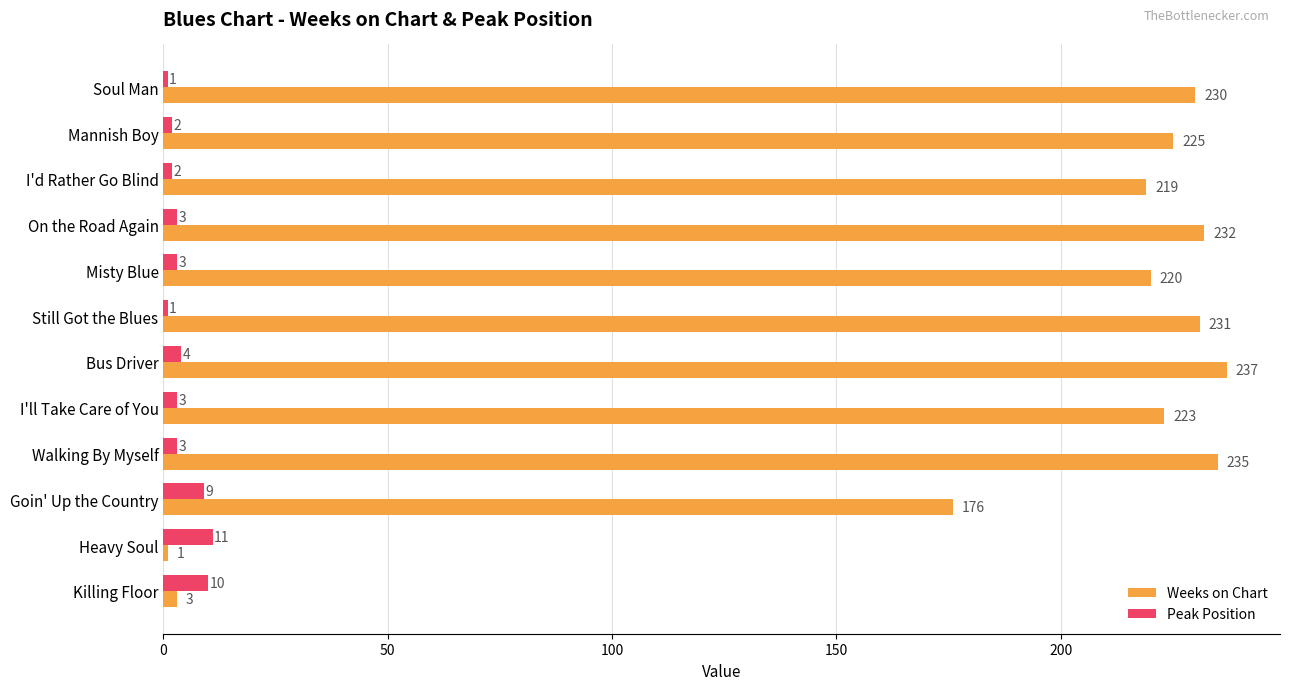

At how many categories does at least one series exceed 8?

12